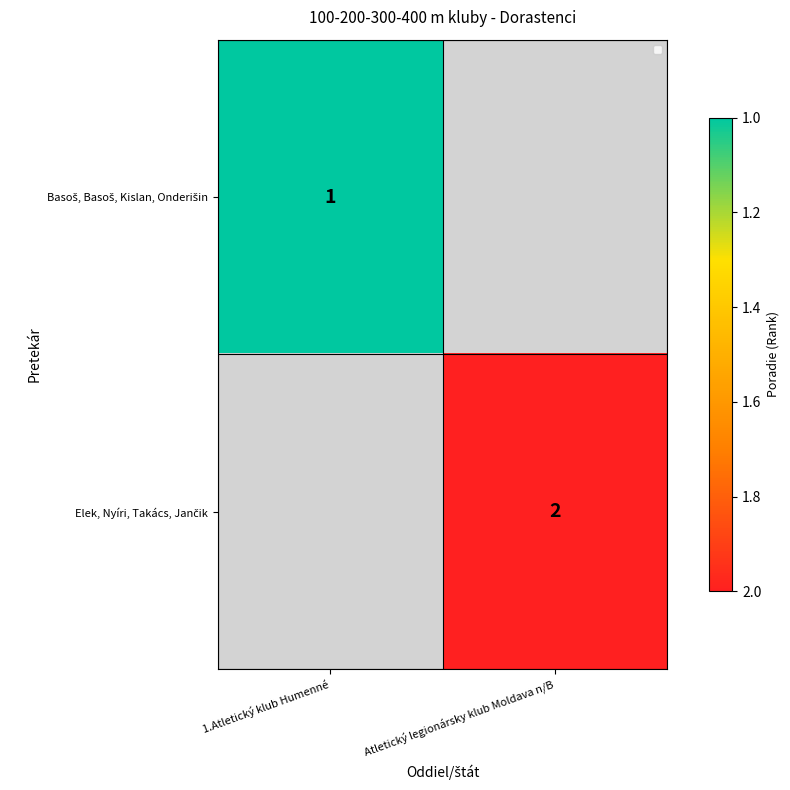

What value does the Basoš, Basoš, Kislan, Onderišin series have at 1.Atletický klub Humenné?

1.0